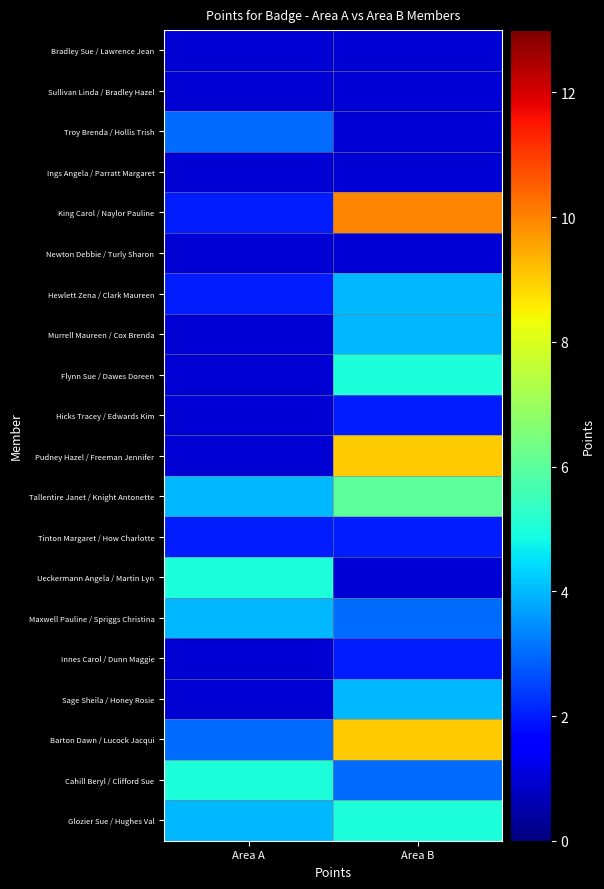

Which series changed the most between Area A and Area B?

King Carol / Naylor Pauline